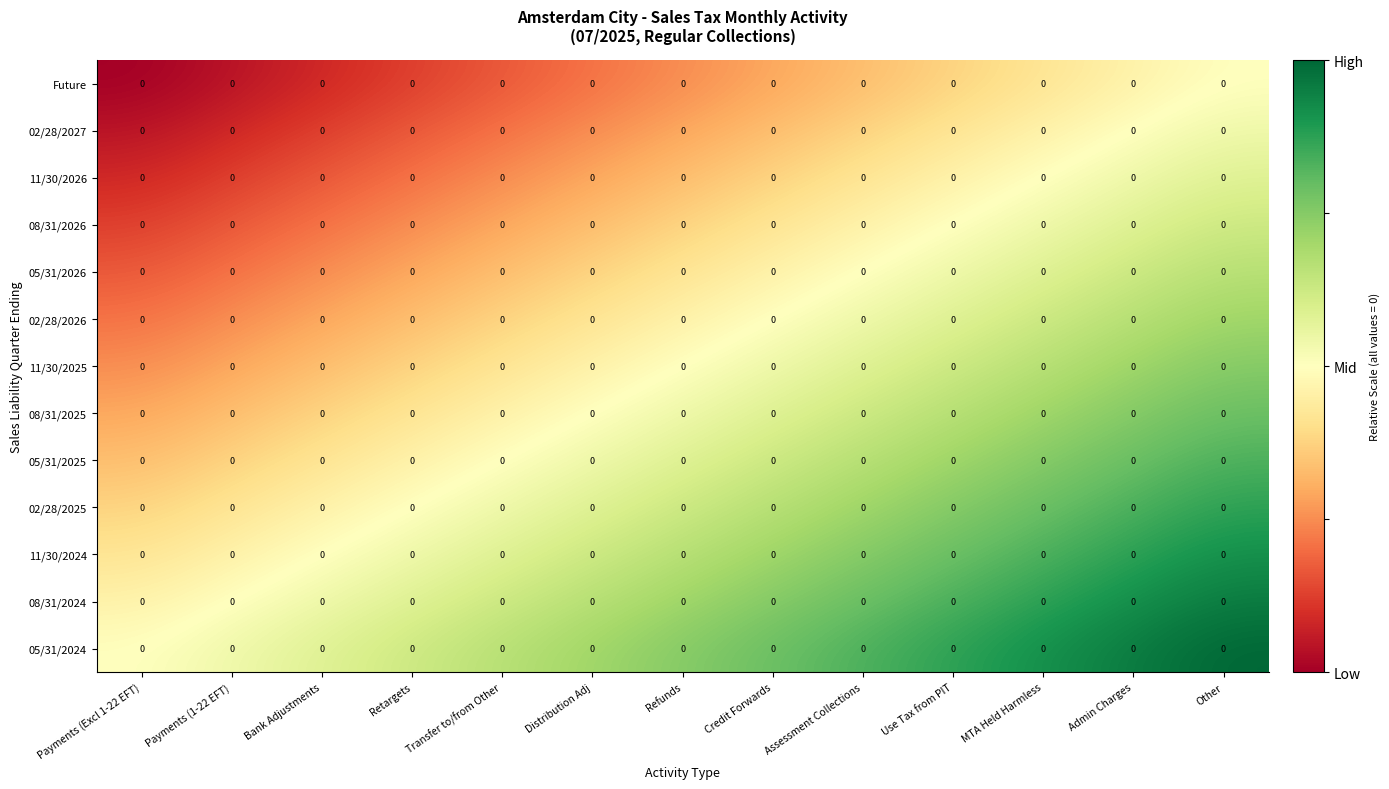

Which has a higher value, Retargets or Bank Adjustments?

Retargets